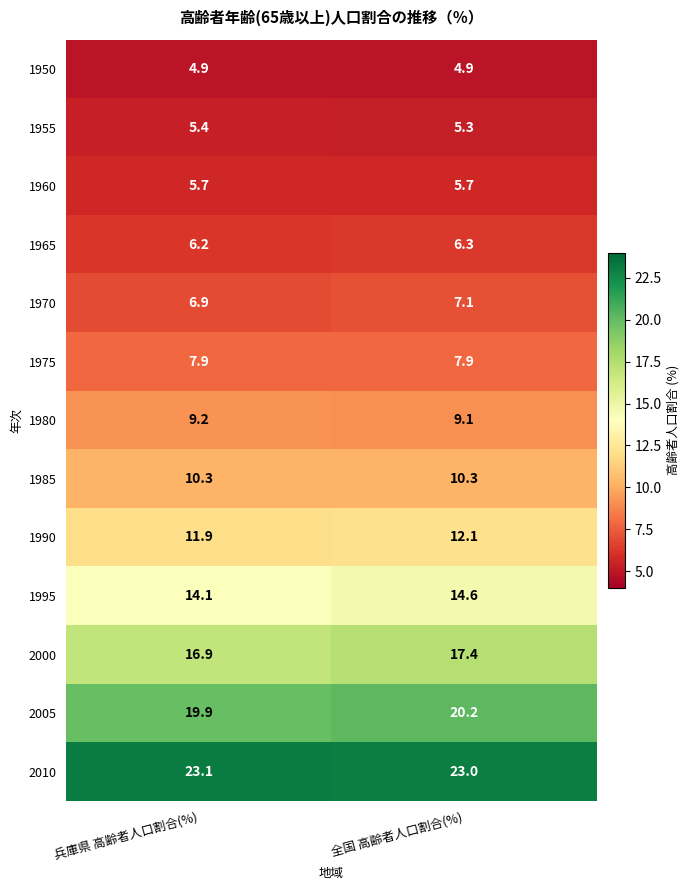

Read the 1950 value at 兵庫県 高齢者人口割合(%).

4.9